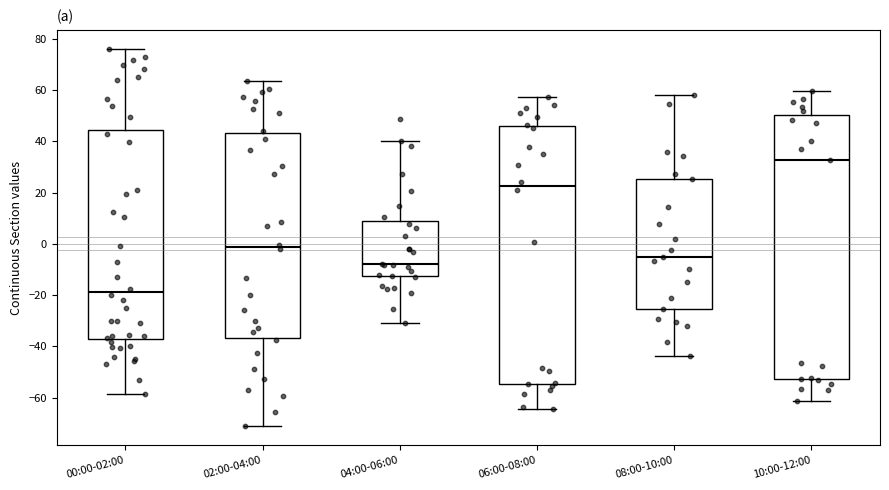

Reading left to right, transcribe this box plot: for each box, give where its median line is, the range the box spans, and where its two whiskers end, as read against the y-axis. The values are not printed on the chart, so give them approximately, as read against the axis.

00:00-02:00: median -18, box -38 to 44, whiskers -58 to 76
02:00-04:00: median -2, box -36 to 44, whiskers -72 to 64
04:00-06:00: median -8, box -12 to 8, whiskers -30 to 40
06:00-08:00: median 22, box -54 to 46, whiskers -64 to 58
08:00-10:00: median -6, box -26 to 26, whiskers -44 to 58
10:00-12:00: median 32, box -52 to 50, whiskers -62 to 60